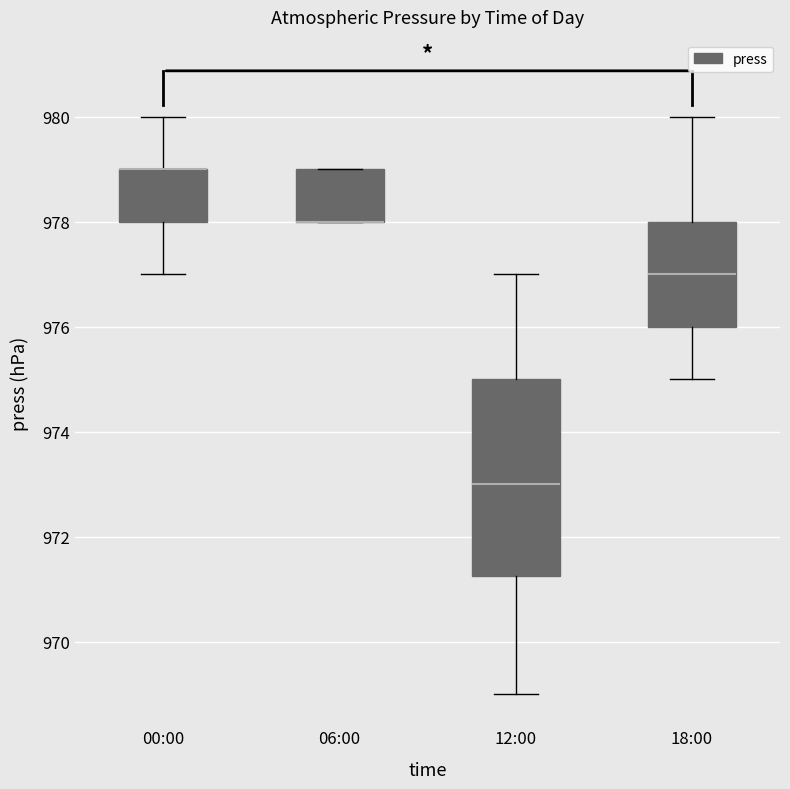

Which box is the tallest, from its lower edge to its upper edge?

12:00